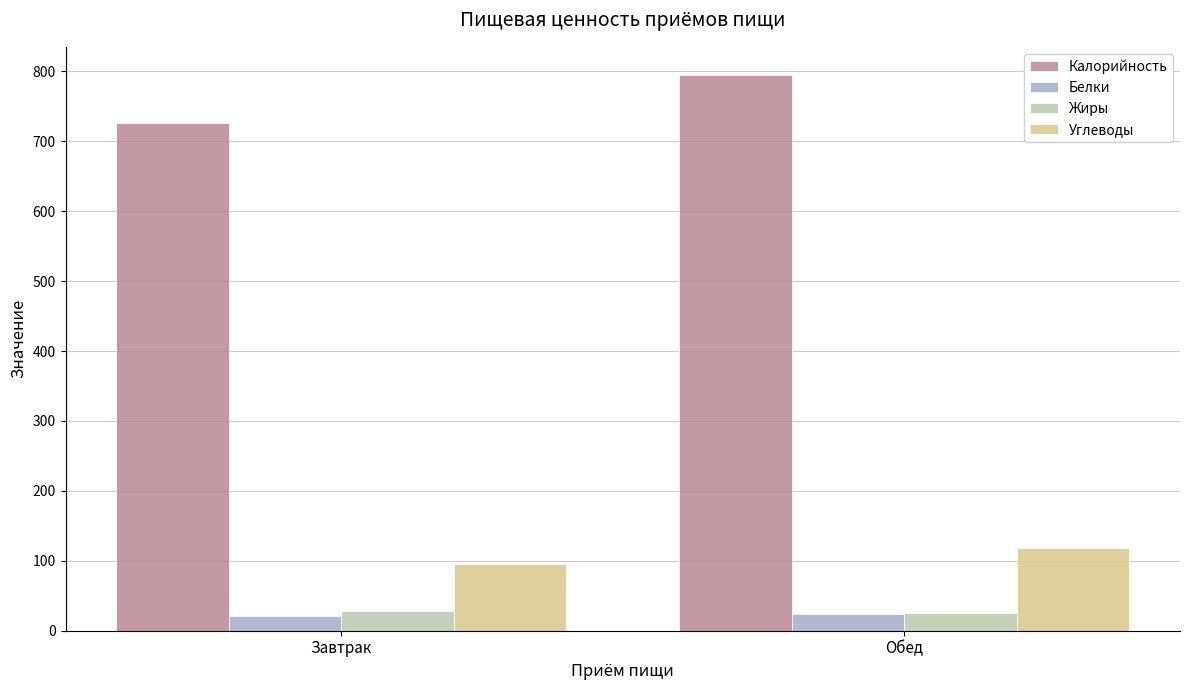

Where is Углеводы nearest to the value 106?

Завтрак